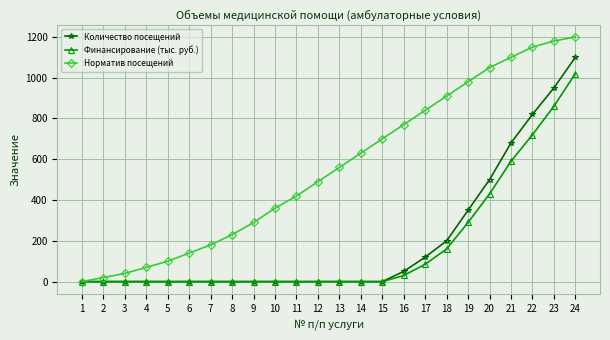

At 19, list the series in order from smallest to largest.

Финансирование (тыс. руб.), Количество посещений, Норматив посещений